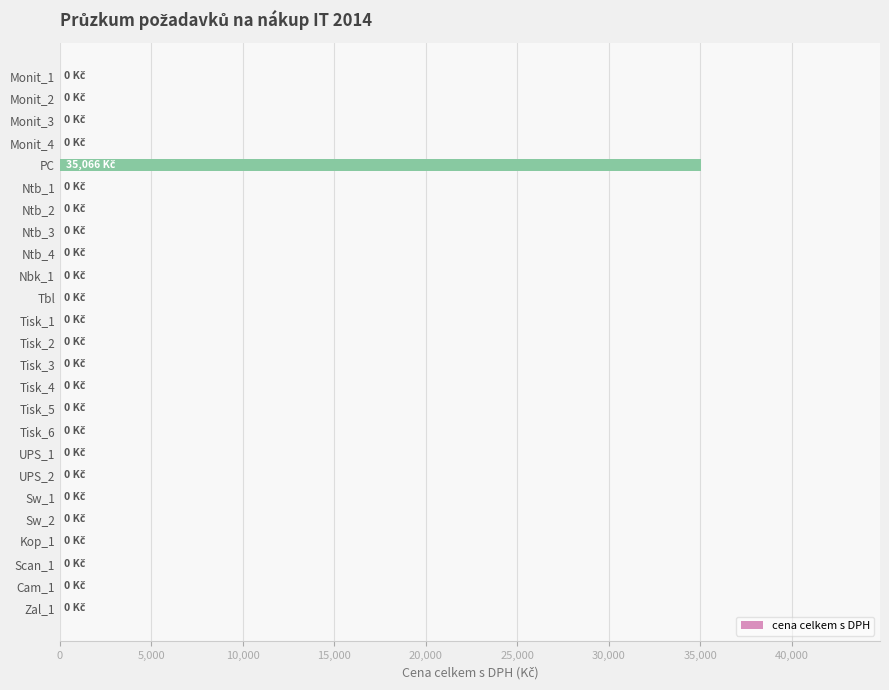

The value at Monit_1 is 0. True or false?

True